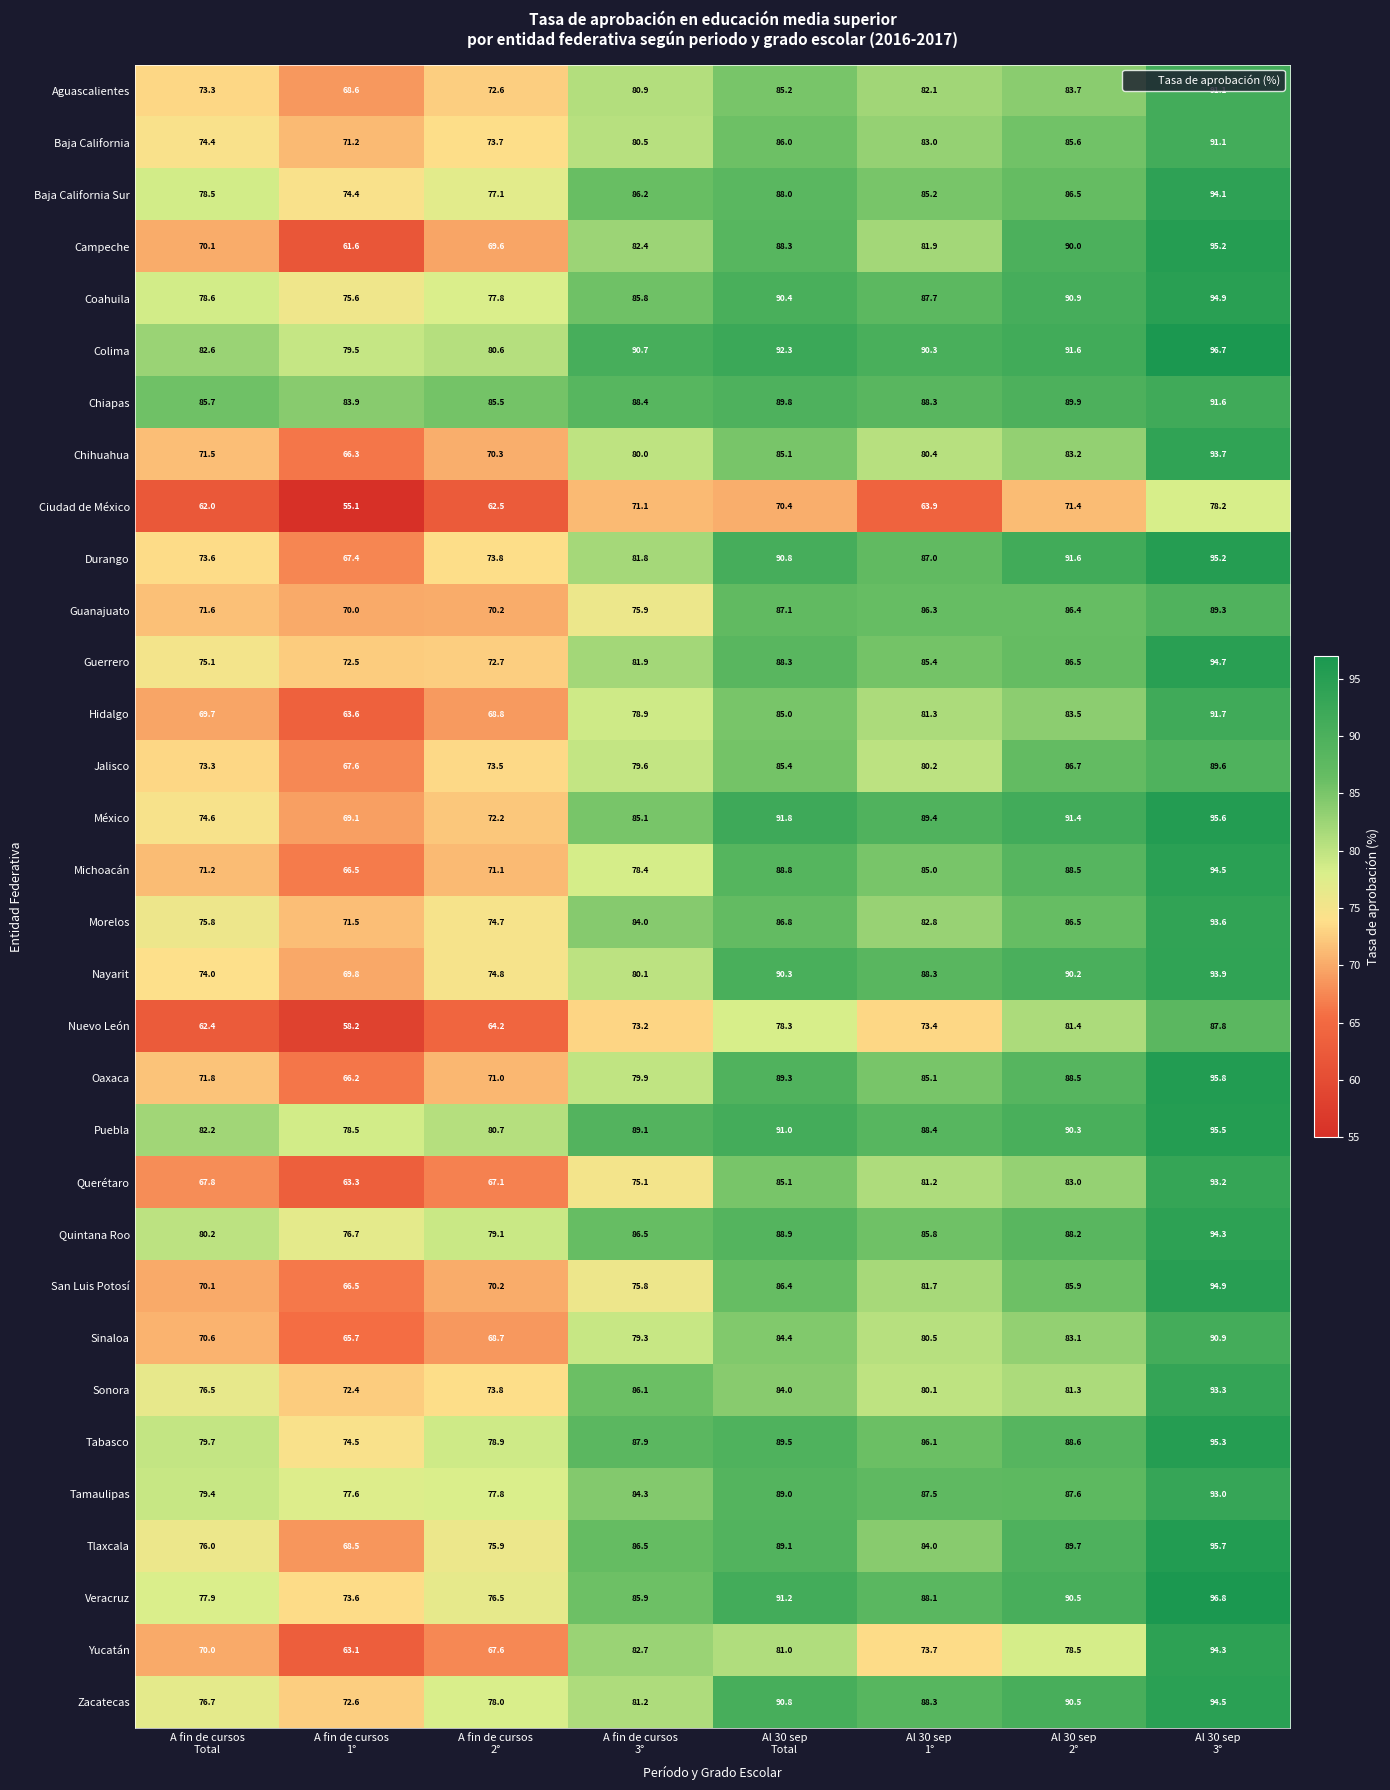

What is the average value of the Oaxaca series?

81.0